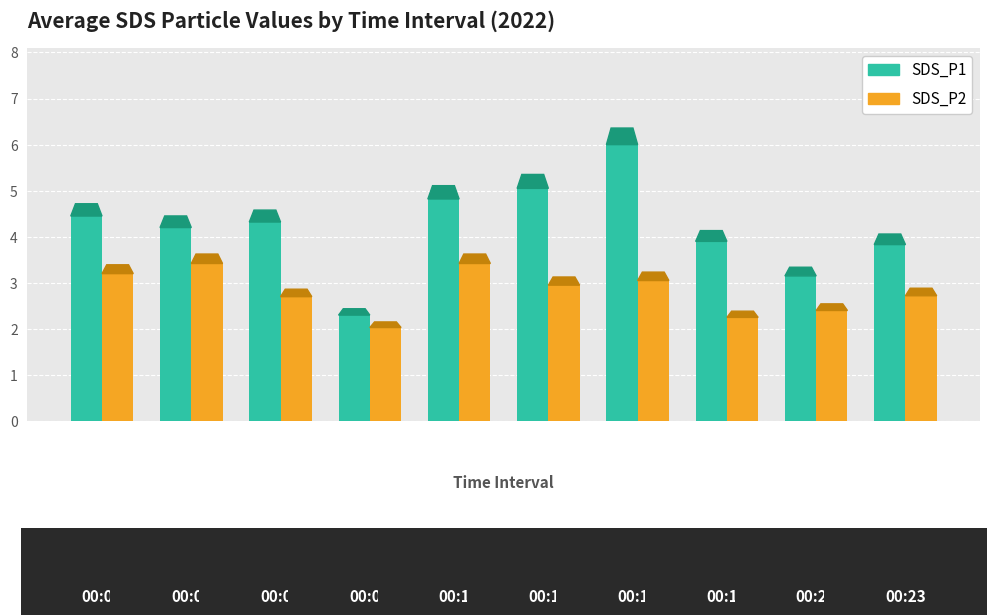

What is the difference between the maximum and minimum values in the SDS_P1 series?

3.7